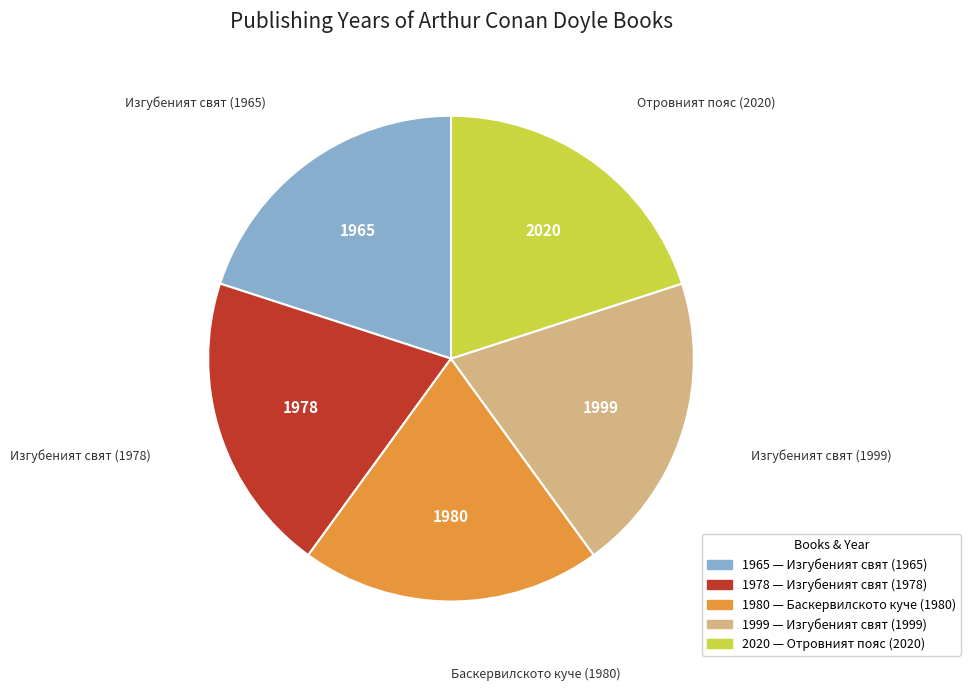

Is there any slice that represents more than half of the pie?

No